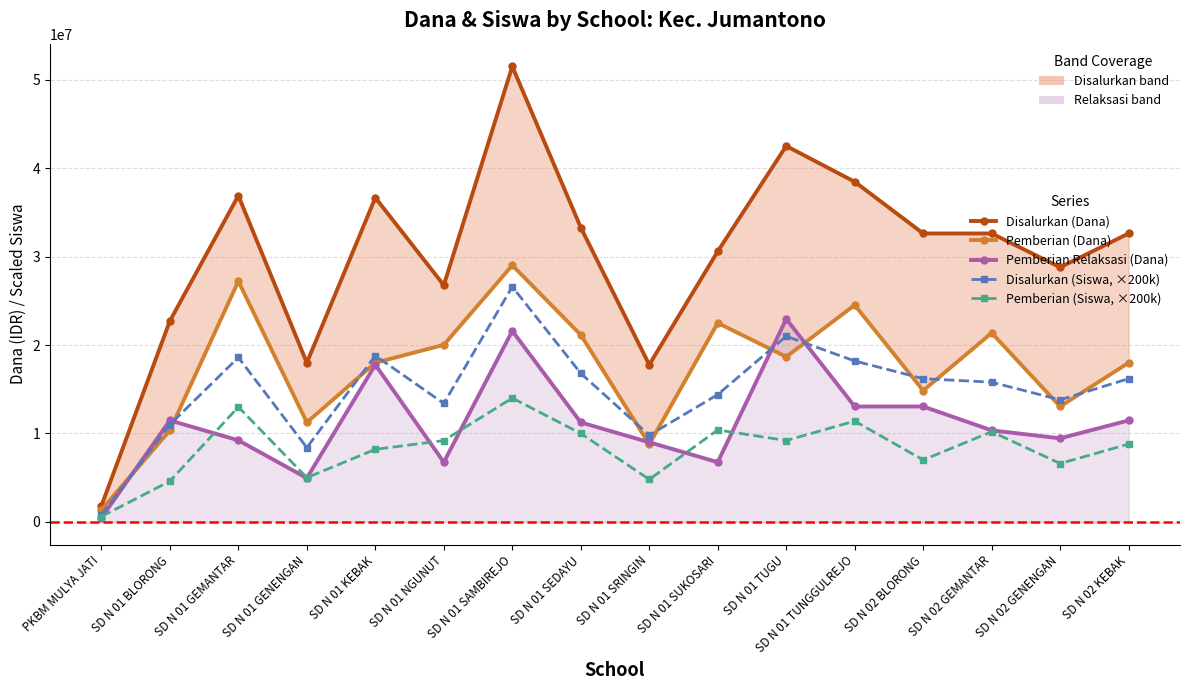

Which series changed the most between SD N 01 KEBAK and SD N 02 GENENGAN?

Pemberian Relaksasi (Dana)